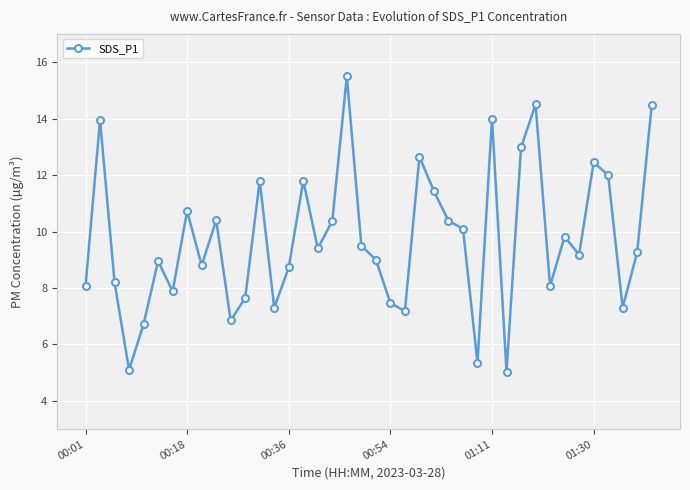

What is the difference between the second highest and minimum values?

9.5